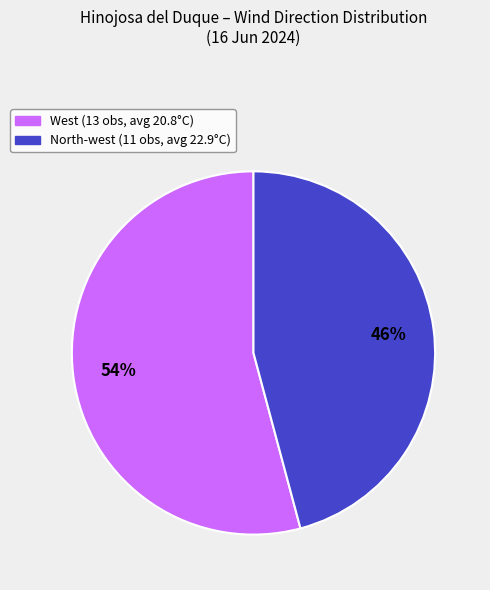

To the nearest percent, what is the average slice percentage?

50%